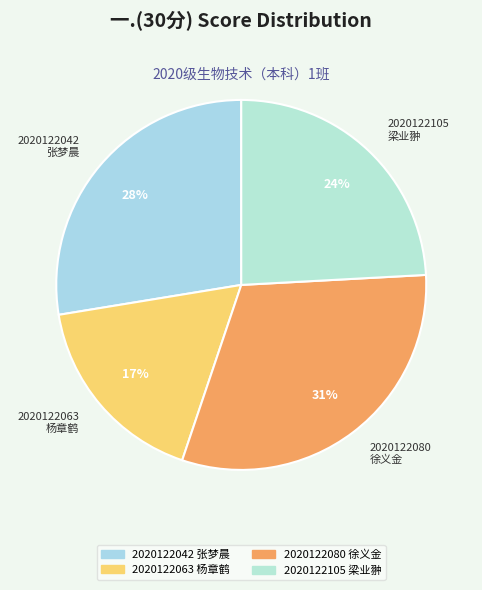

Is 2020122063 杨章鹤 the majority of the pie?

No